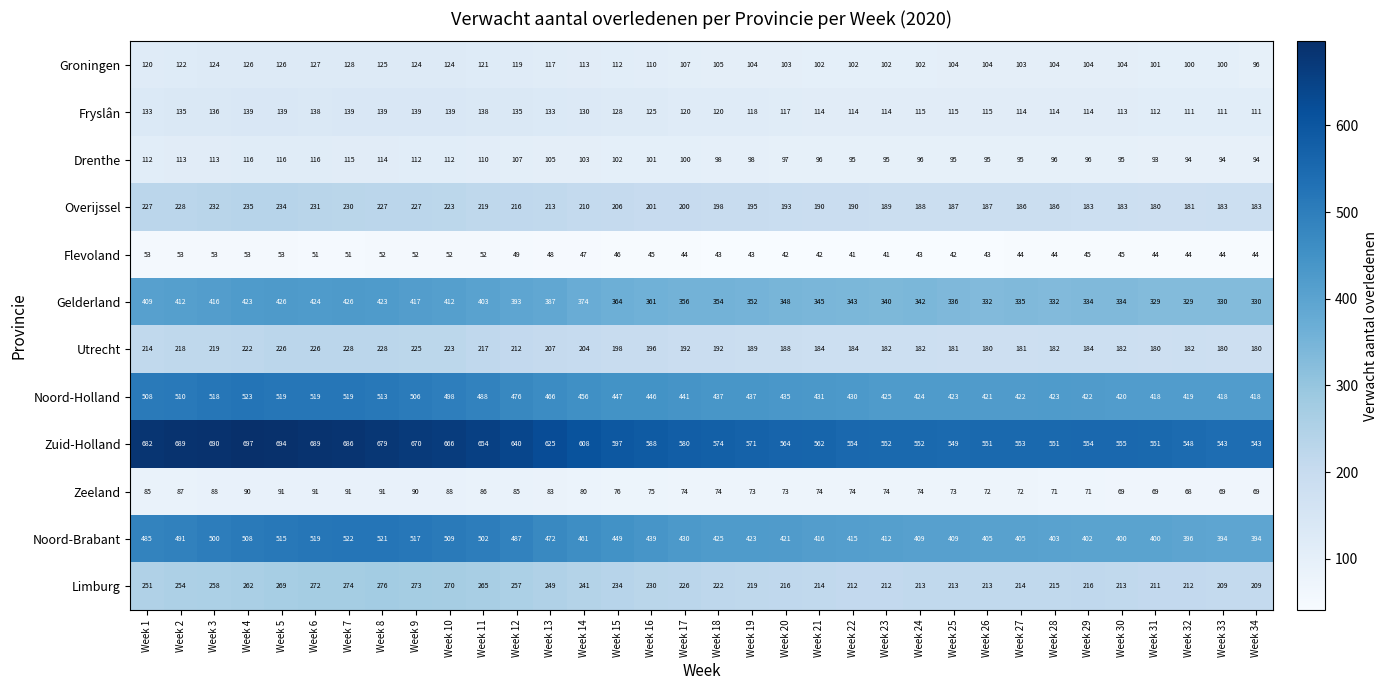

What is the maximum value for Noord-Brabant?

522